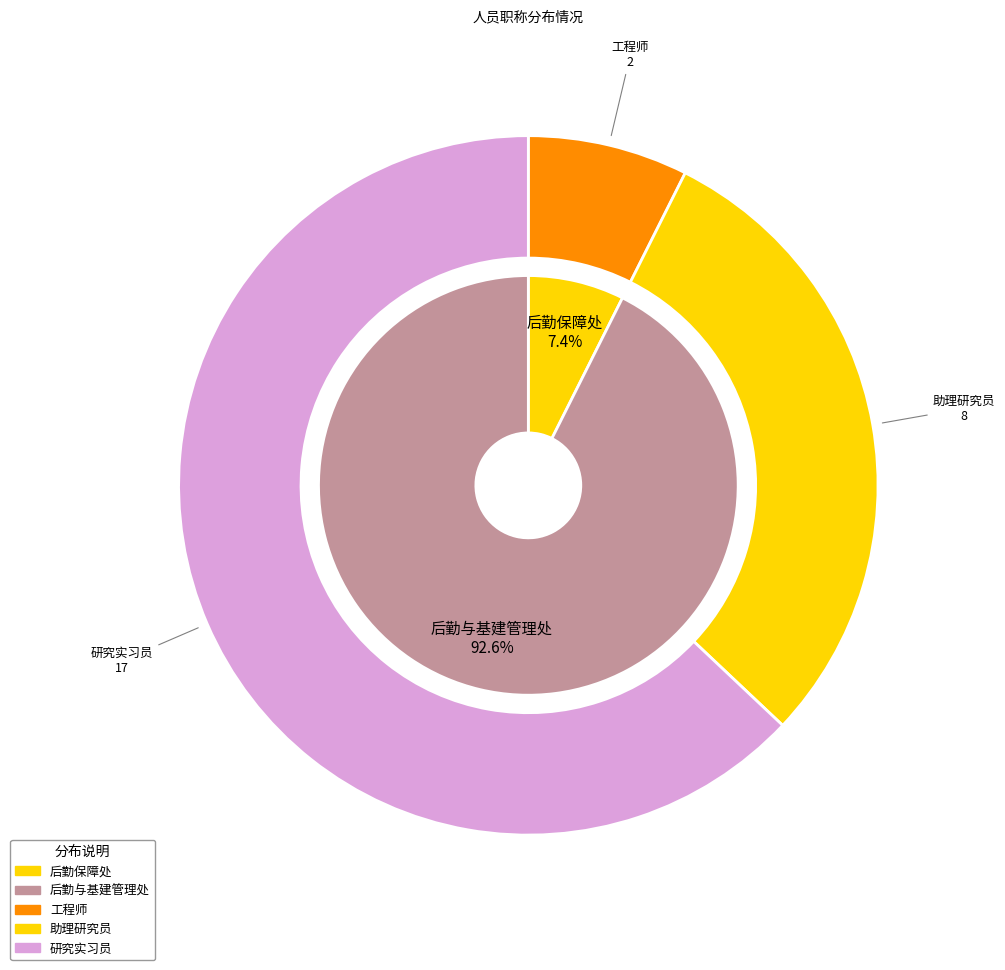

How many segments does this pie chart have?

2